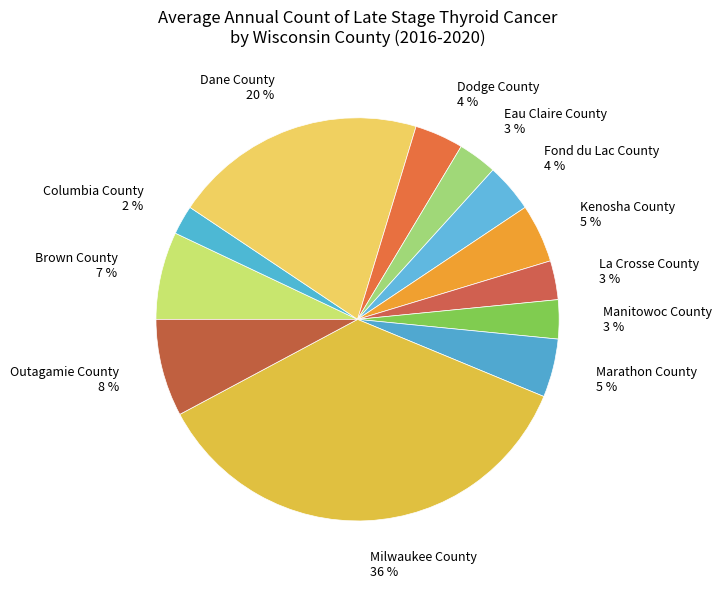

Which category has the smallest portion of the pie?

Columbia County